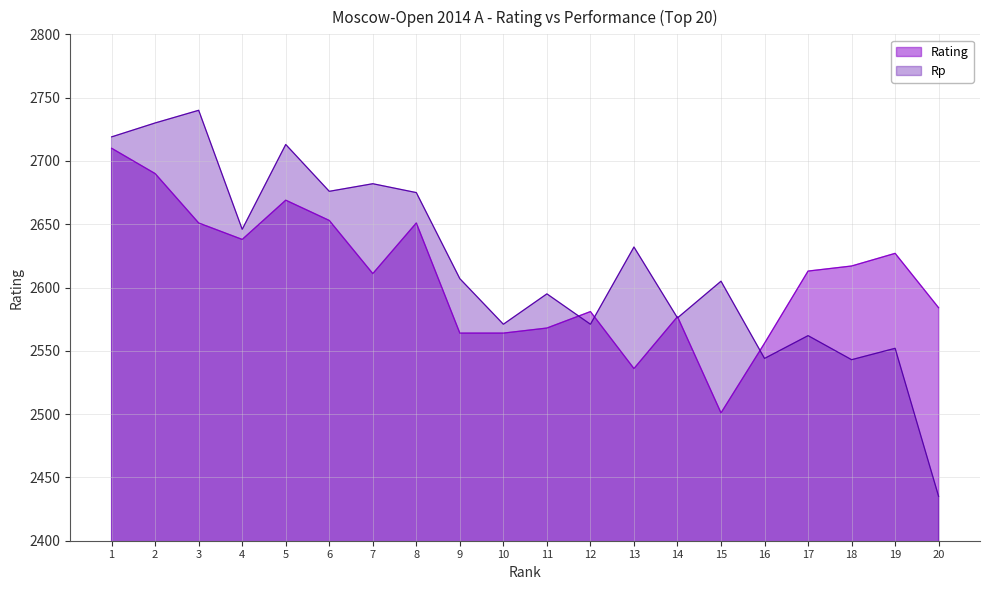

Rank the series at 1 from highest to lowest value.

Rp, Rating